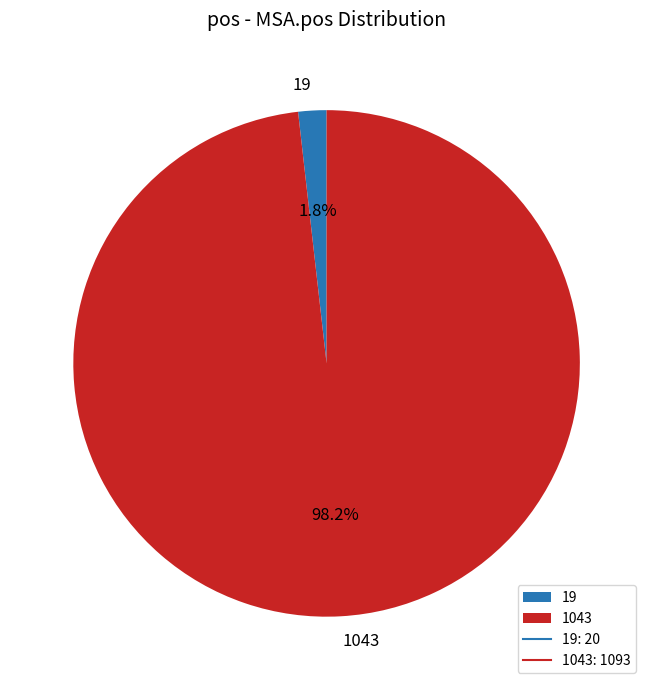

True or false: 19 accounts for 2% of the total.

True